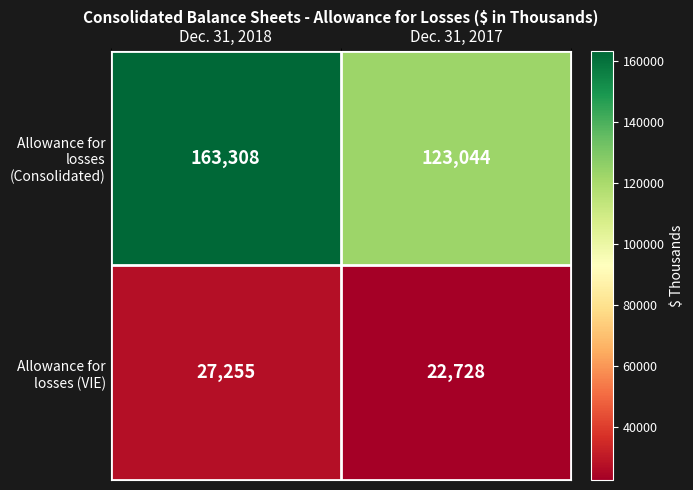

At which label is Allowance for losses (VIE) closest to 24991?

Dec. 31, 2017